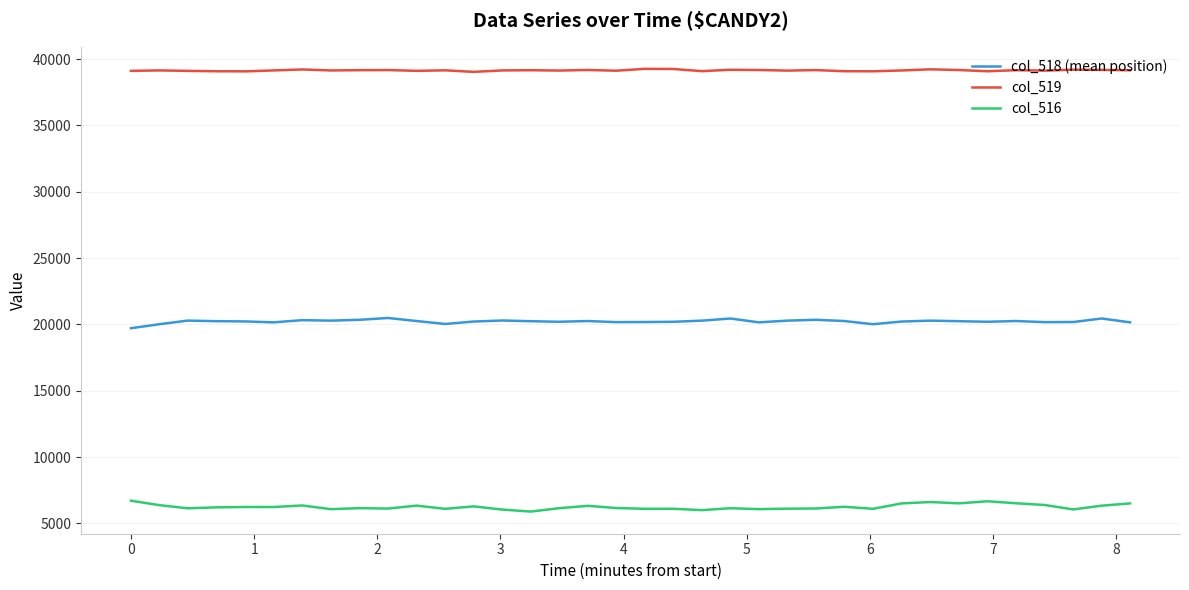

What is the sum of all col_518 (mean position) values?

728038